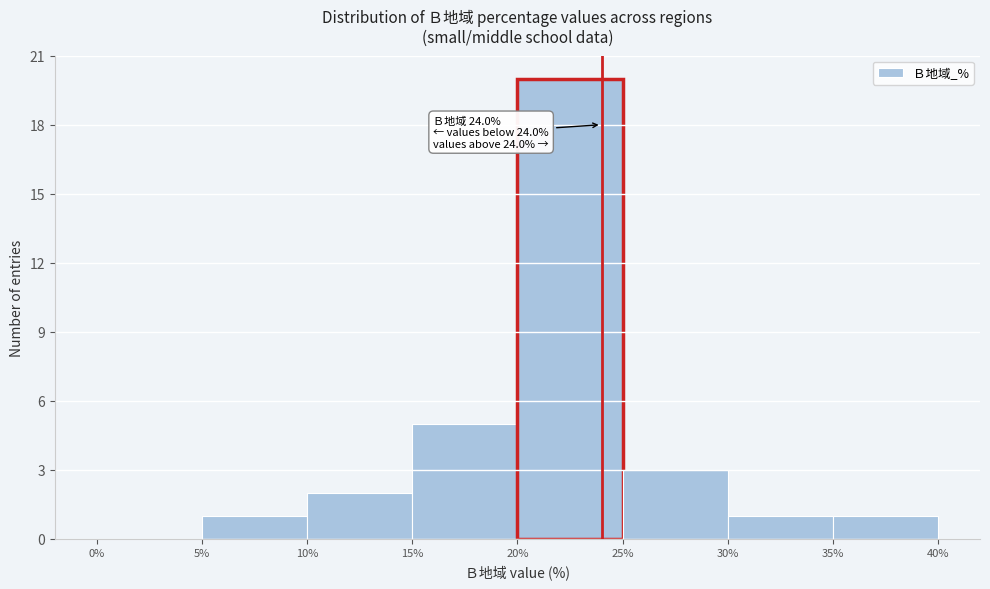

Which range on the x-axis has the tallest bar?

20% to 25%